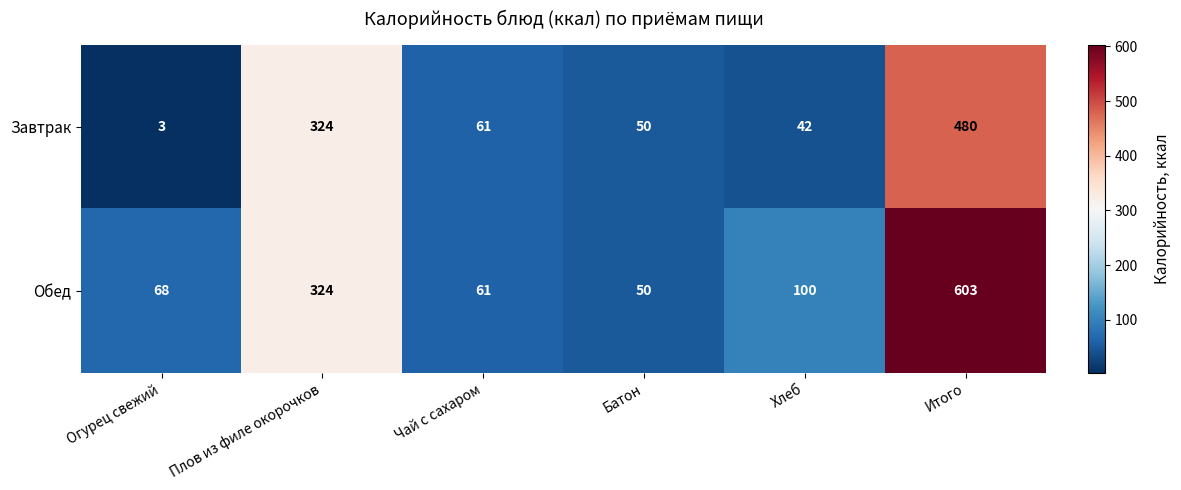

Count the number of data series in this chart.

2